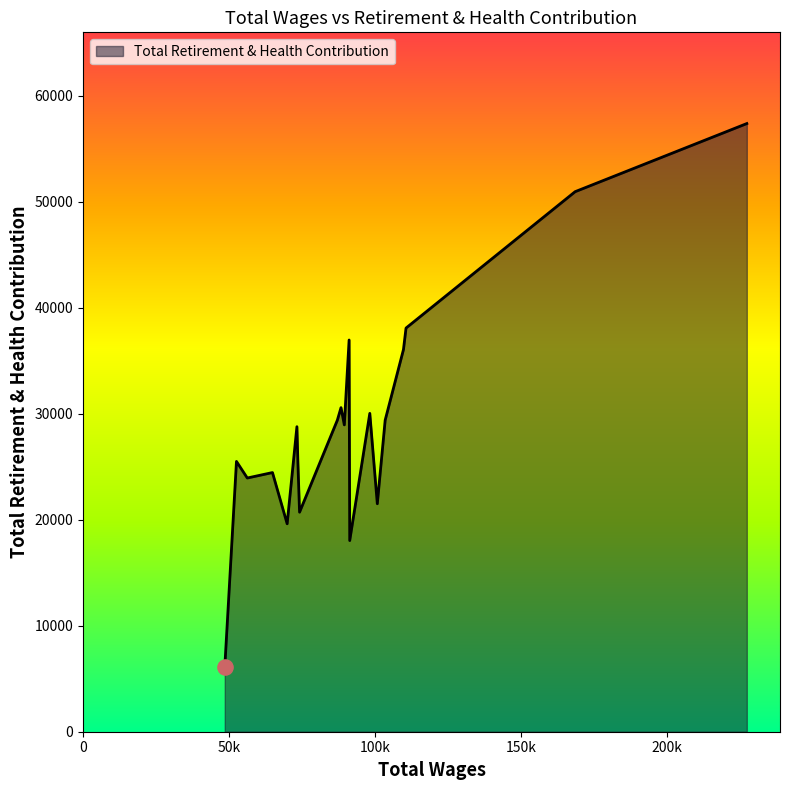

What is the difference between the maximum and minimum values?

51290